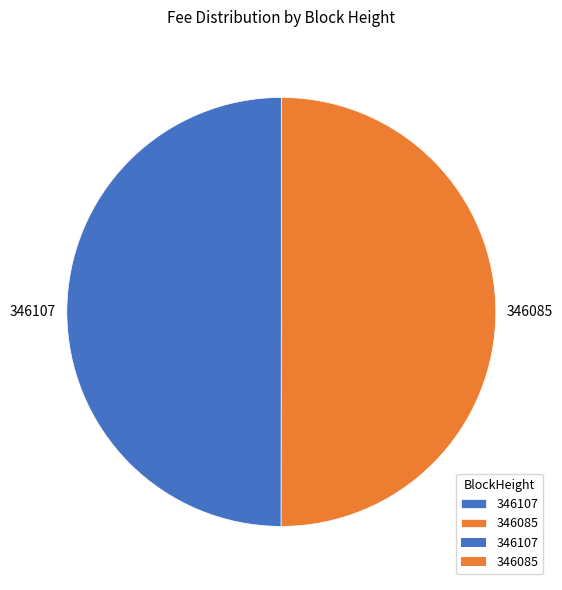

Is the sum of 346085 and 346107 greater than half?

Yes